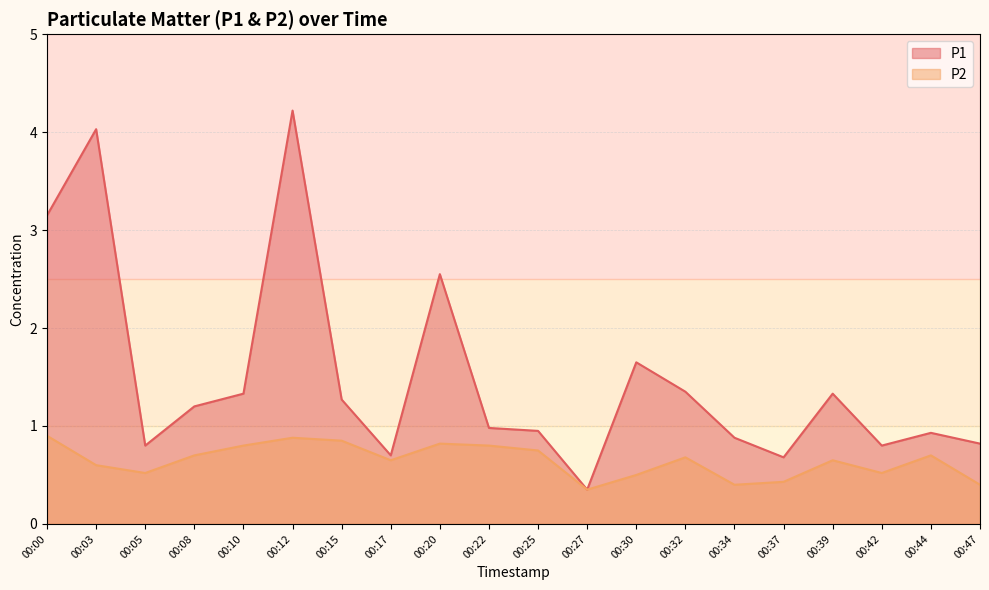

What is the sum of the P1 values at 00:32 and 00:30?

3.0